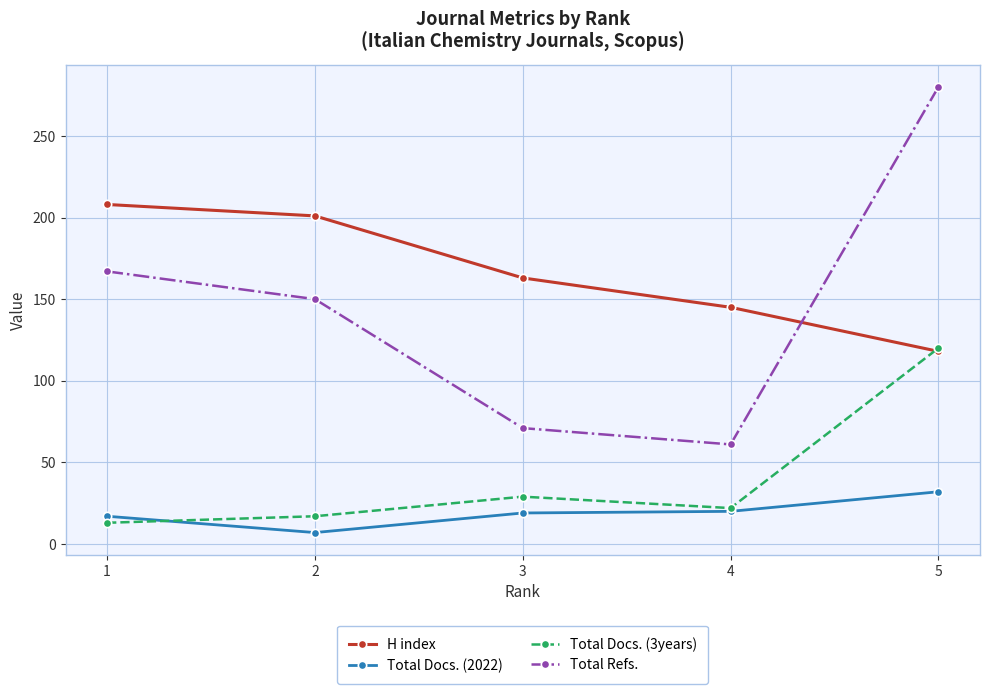

What is the lowest value of the Total Docs. (2022) series?

7